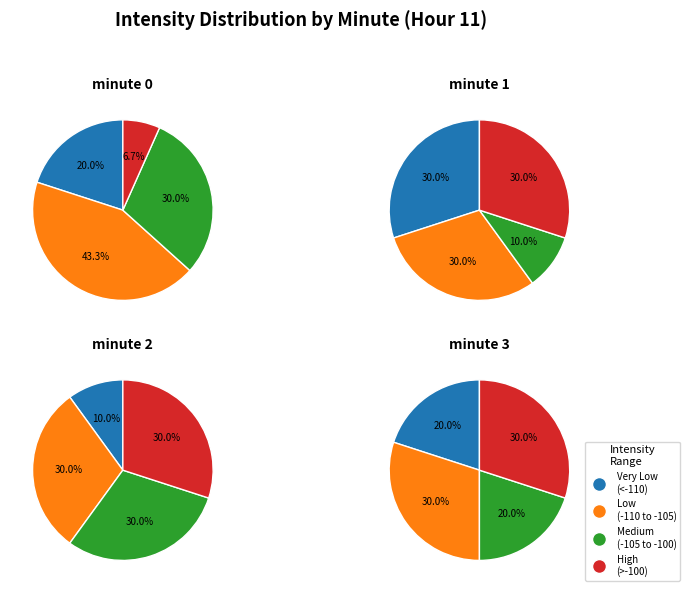

Rank the series by their maximum value, from highest to lowest.

minute_0, minute_1, minute_2, minute_3